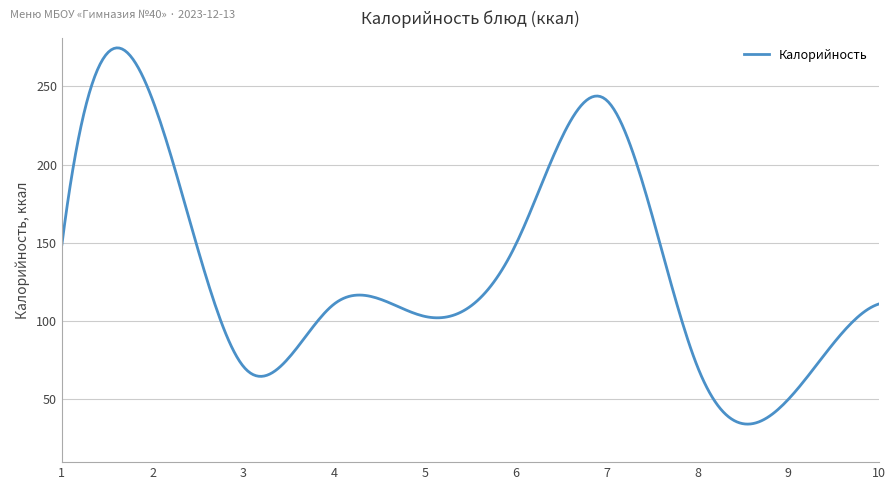

What is the minimum value shown in the chart?

34.3